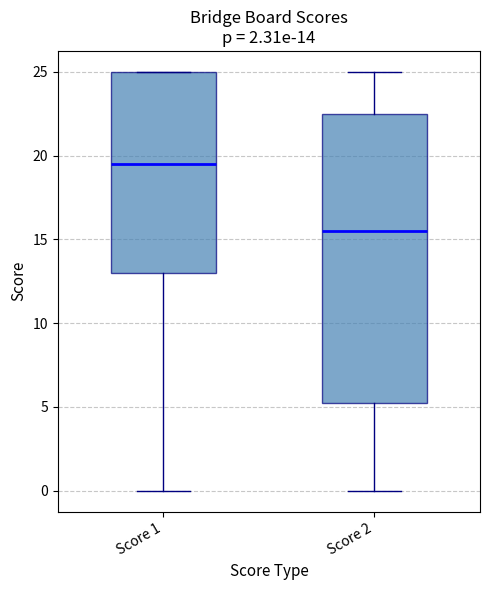

Which box's median line is the highest?

Score 1